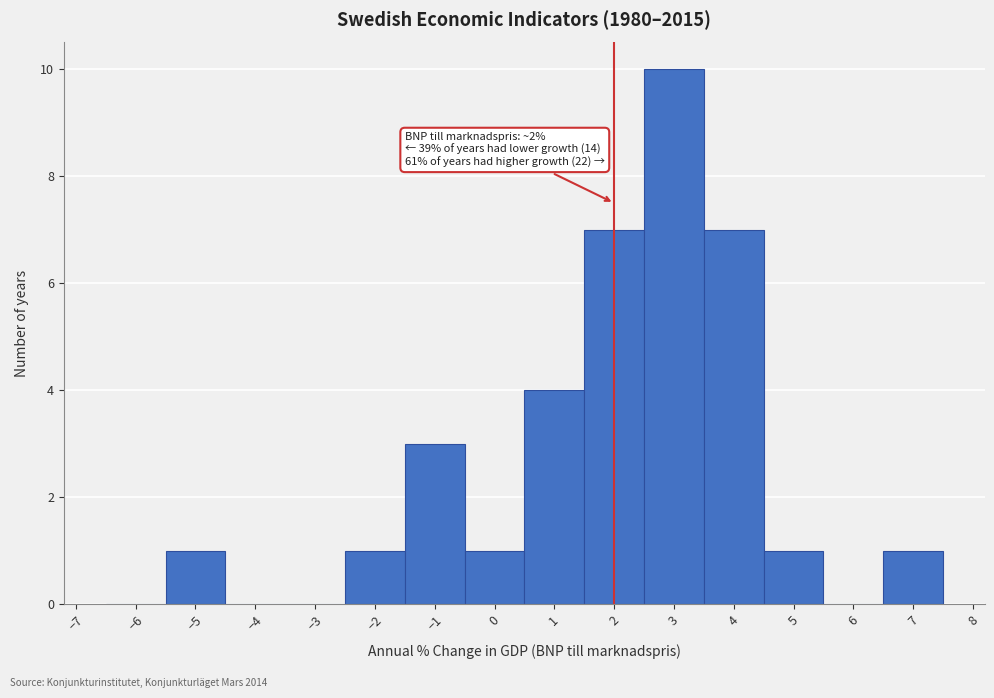

Over which range of the x-axis is the bar tallest?

2.5 to 3.5